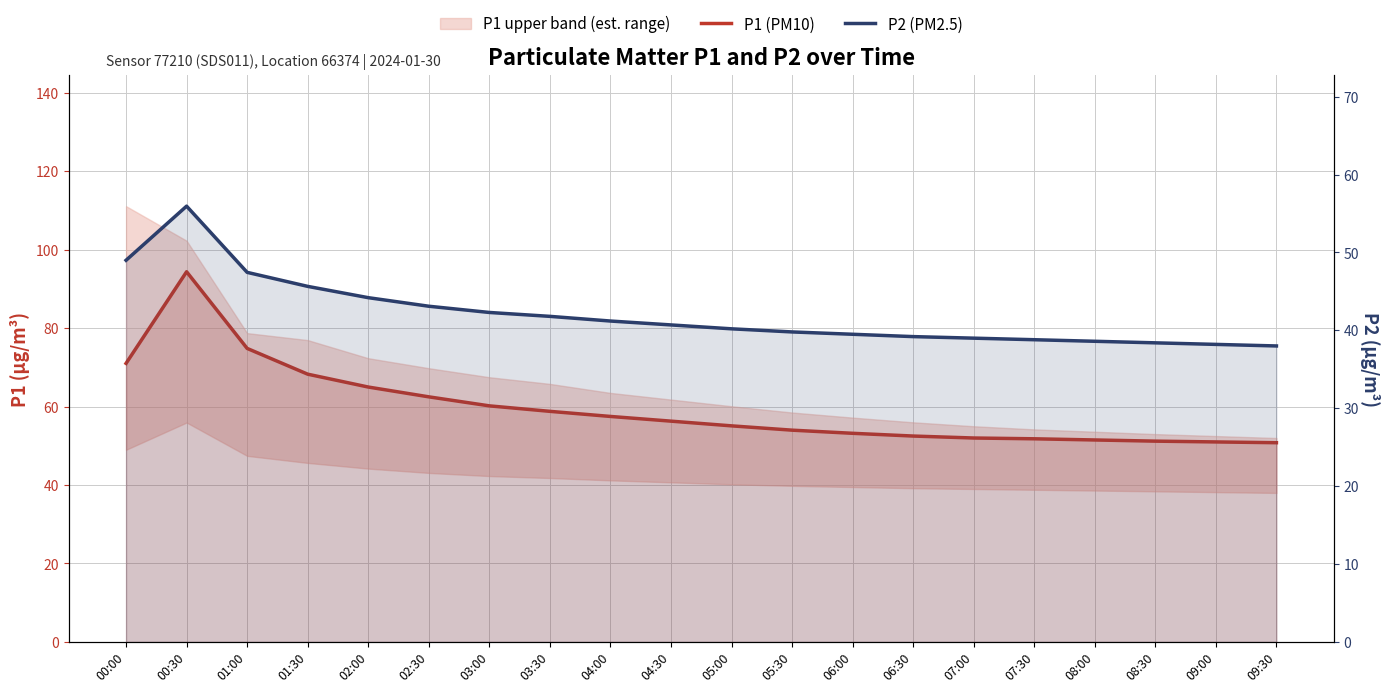

Is the value of P2 (PM2.5) at 06:30 greater than the value of P1 (PM10) at 07:30?

No